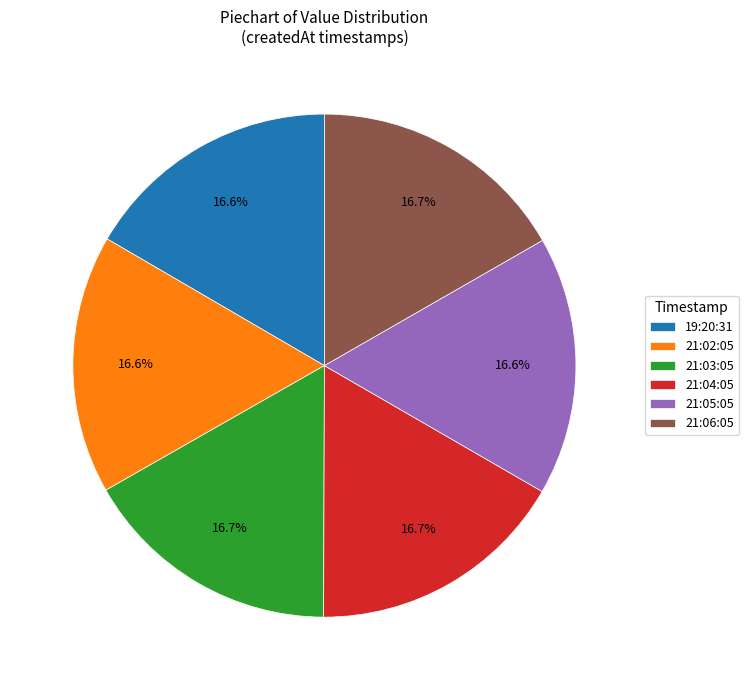

How much of the chart is everything except 19:20:31?

83.4%